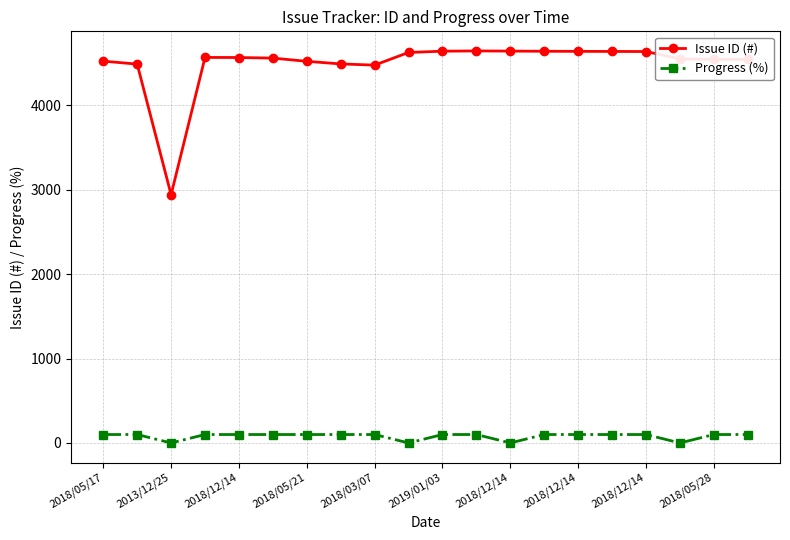

What are all the series names shown in the legend?

Issue ID (#), Progress (%)